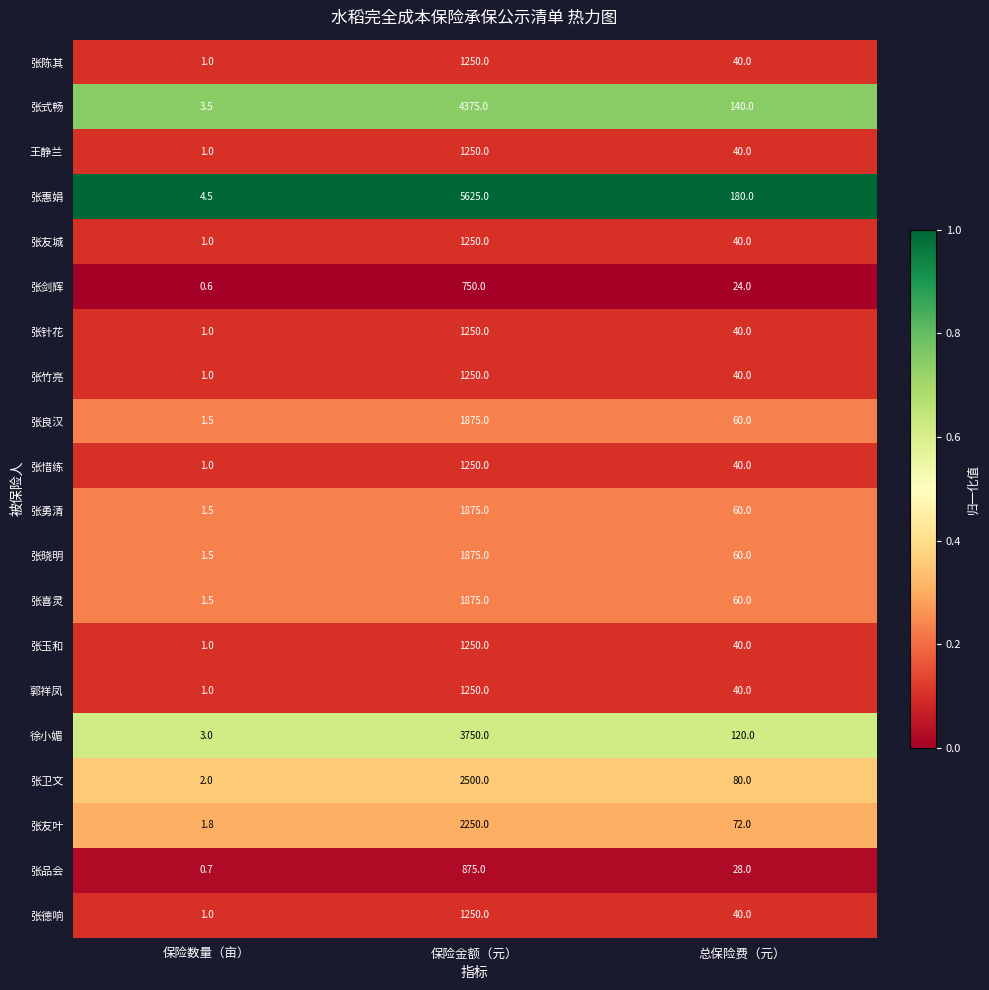

How many distinct data groups are displayed?

20